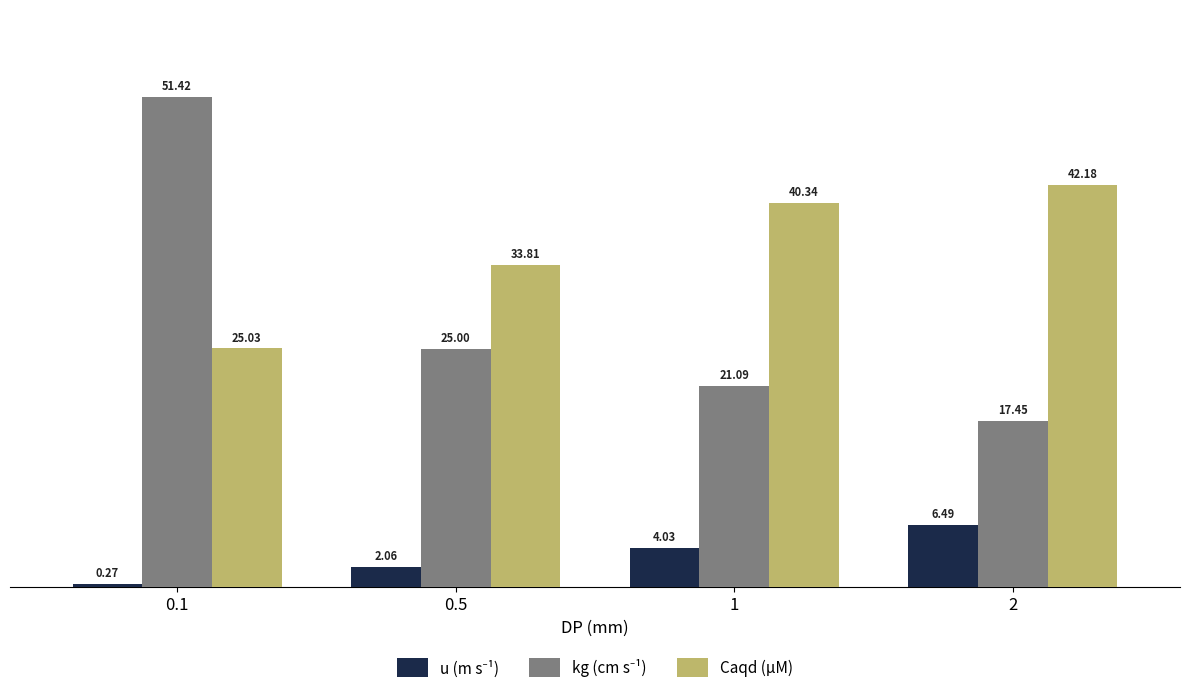

How many data points in Caqd (µM) are above 40?

2